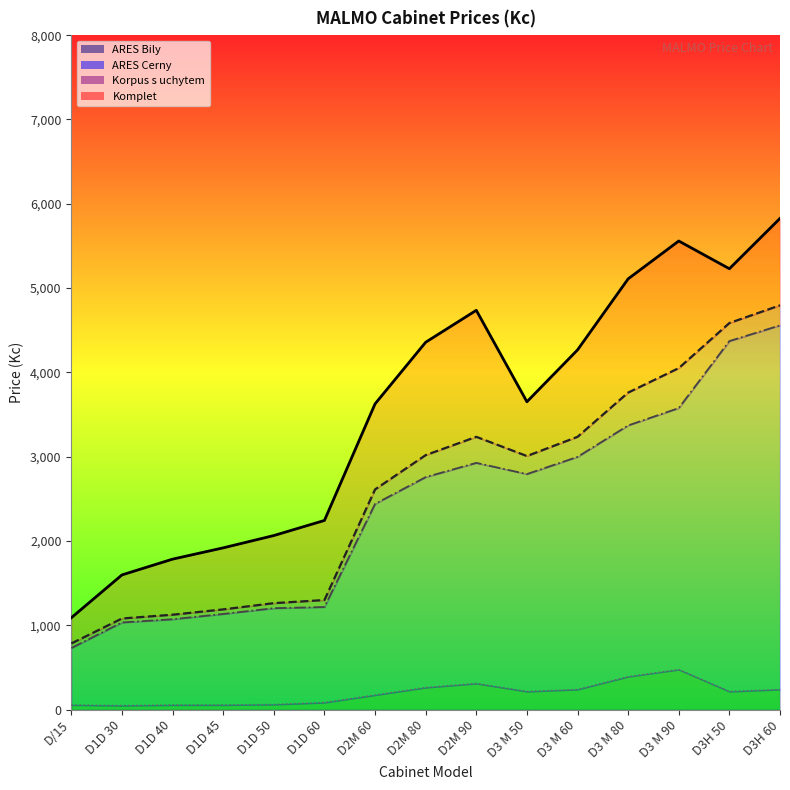

At D1D 40, list the series in order from largest to smallest.

Komplet, Korpus s uchytem, ARES Cerny, ARES Bily